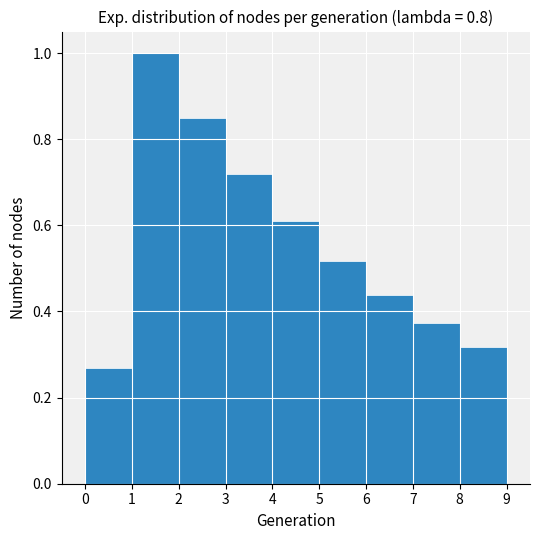

Reading left to right, transcribe this chart: for each bar, give the range it covers on the x-axis and its height. The values are not printed on the chart, so give them approximately, as read against the axis.

0 to 1: 0.26
1 to 2: 1.00
2 to 3: 0.84
3 to 4: 0.72
4 to 5: 0.60
5 to 6: 0.52
6 to 7: 0.44
7 to 8: 0.38
8 to 9: 0.32